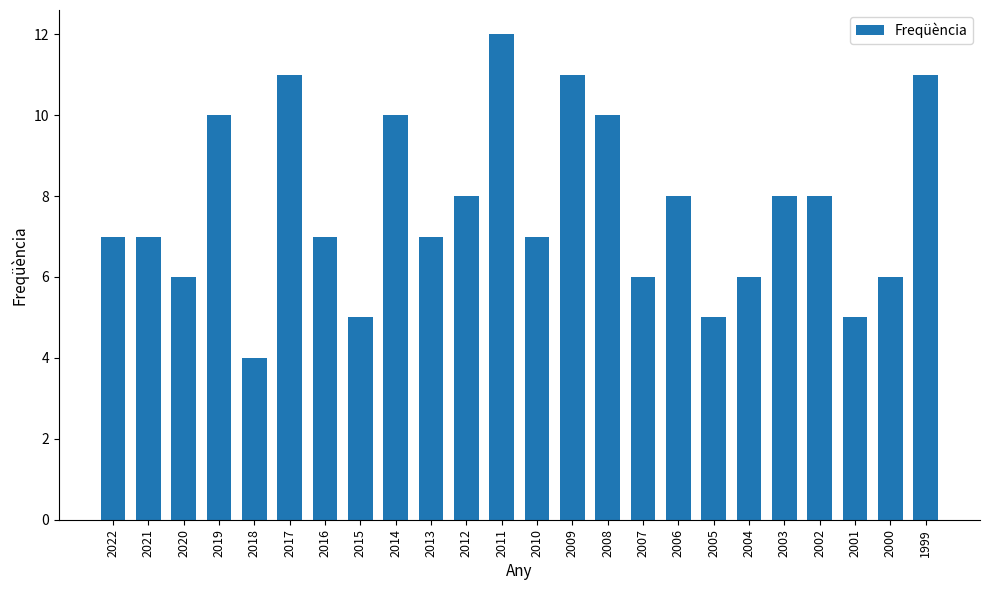

What is the average value?

8